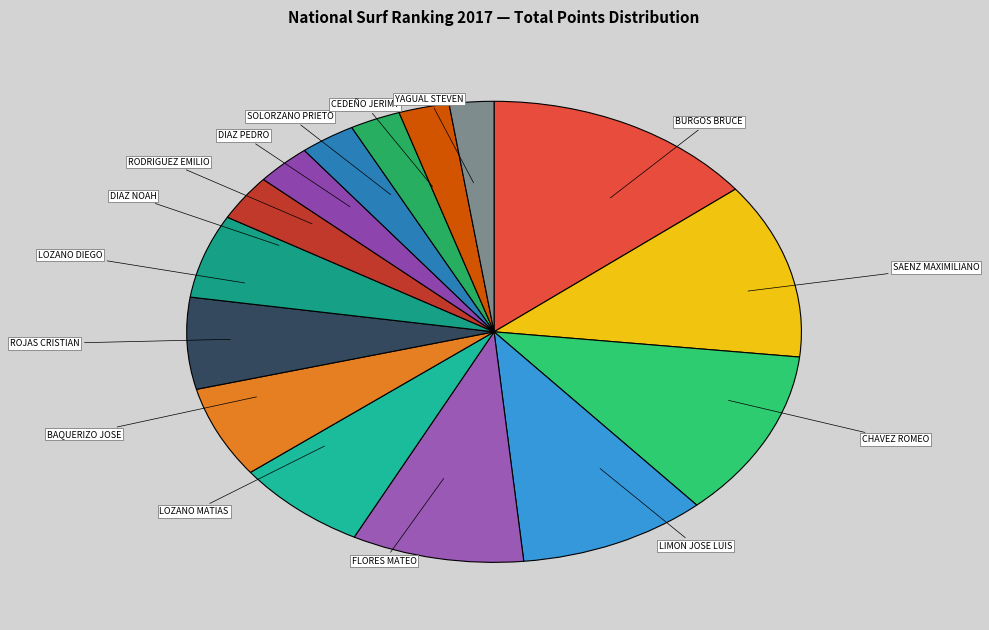

Does any single category account for the majority?

No